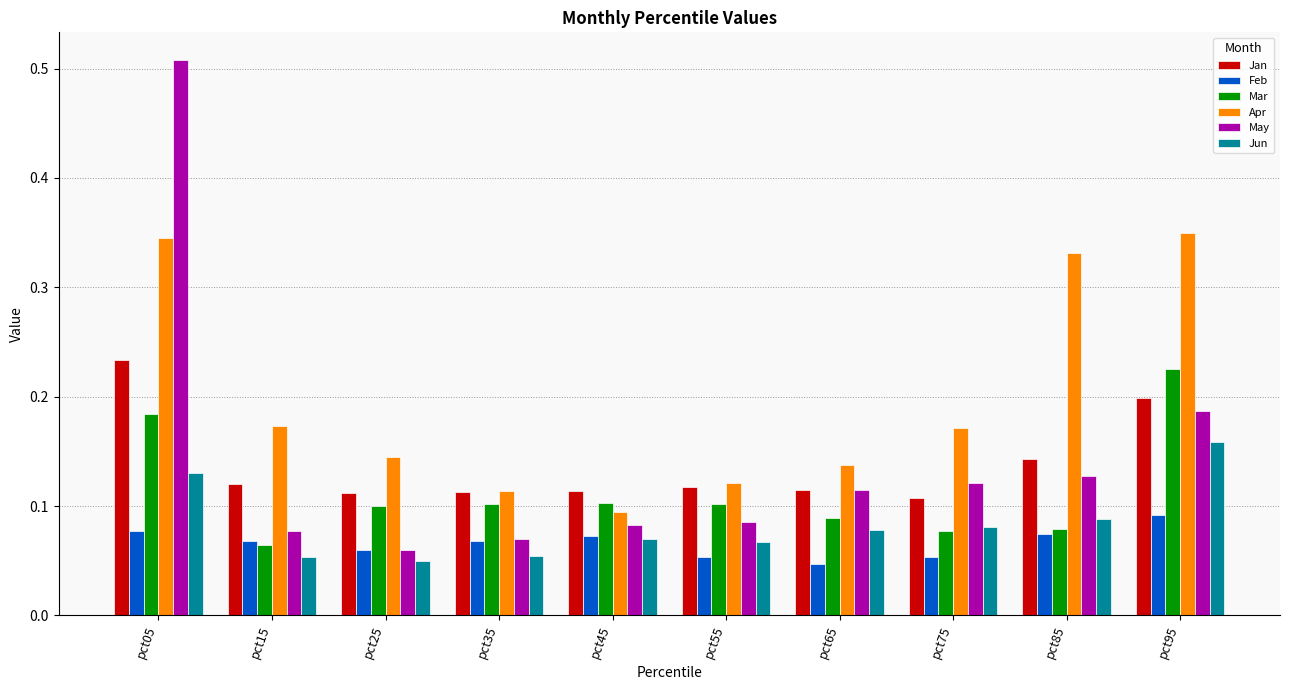

How many bars are there in each group?

6